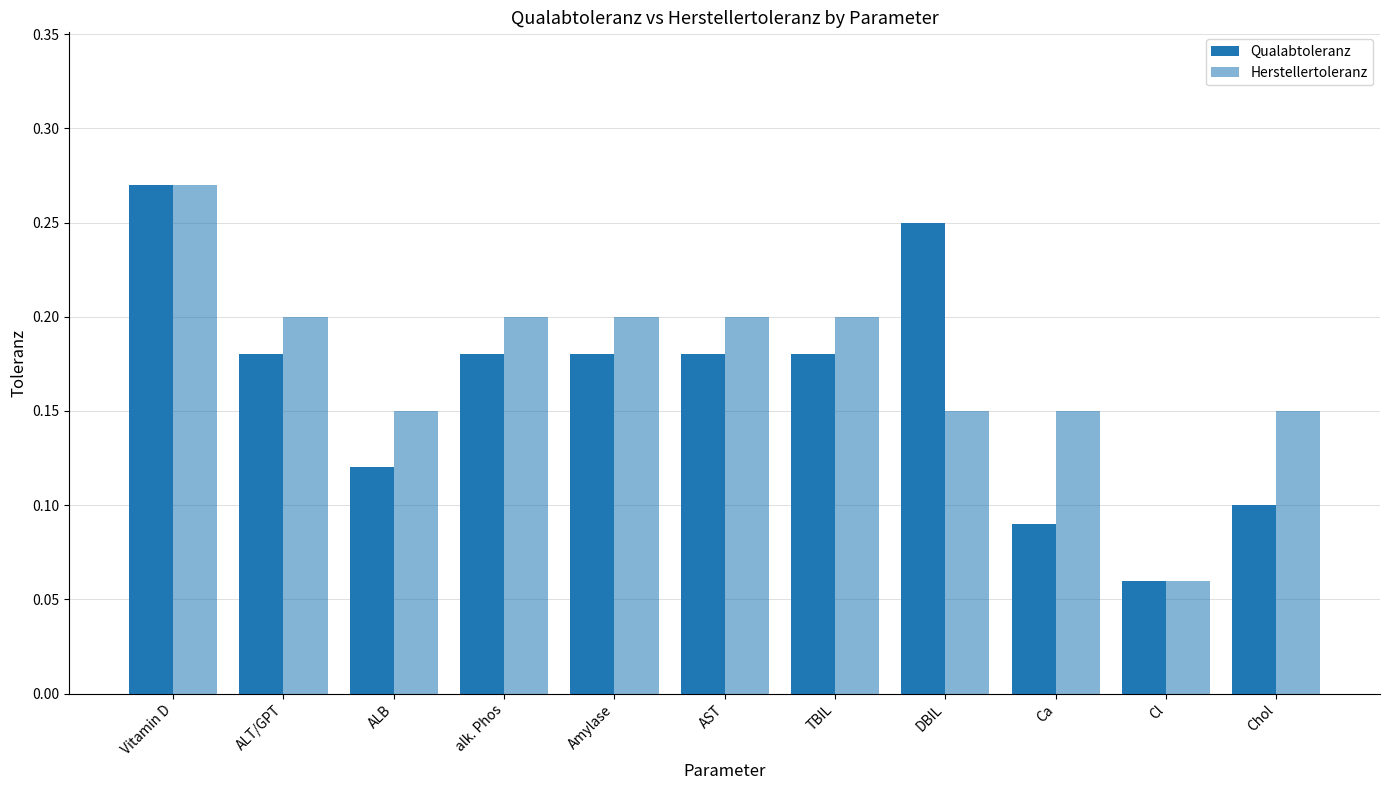

Which series has the widest spread of values?

Qualabtoleranz